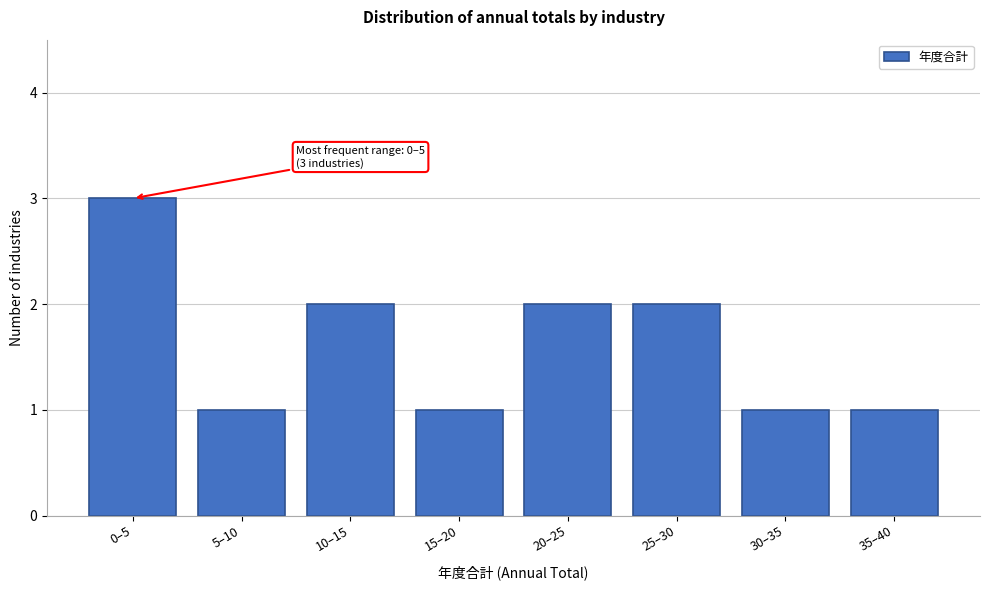

Reading left to right, extract all data points from this chart.

3	1	2	1	2	2	1	1